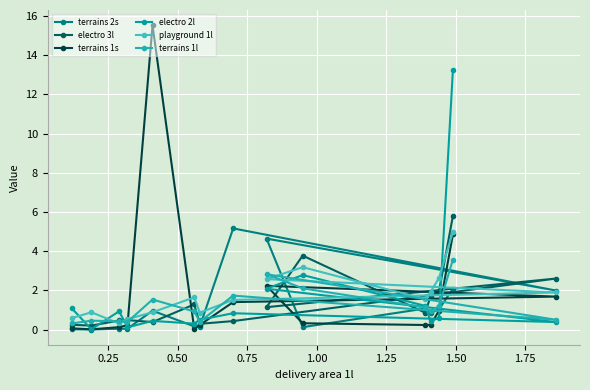

What is the maximum value shown in the chart?

15.5